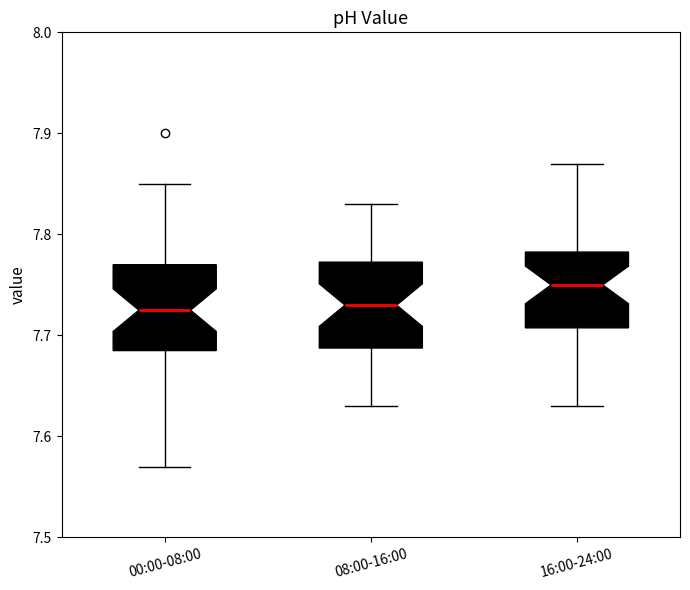

Where does the median line of the box for 08:00-16:00 sit on the y-axis? The values are not printed on the chart, so give them approximately, as read against the axis.

7.73